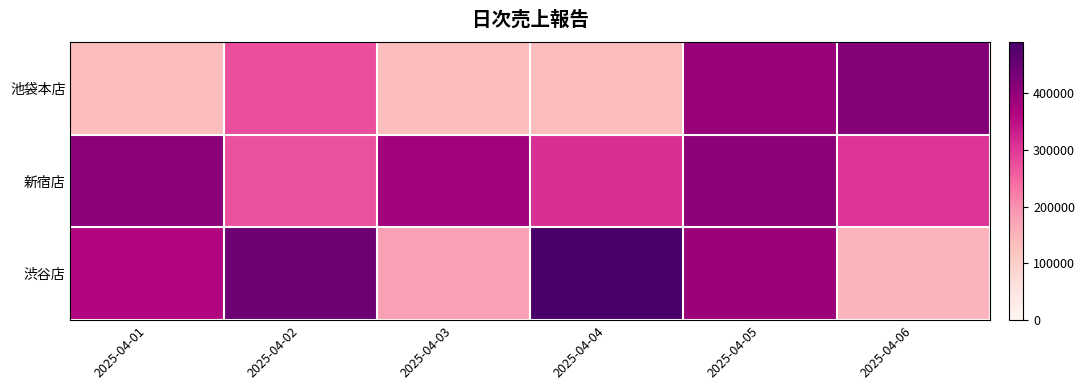

Rank the series by their maximum value, from highest to lowest.

渋谷店, 池袋本店, 新宿店